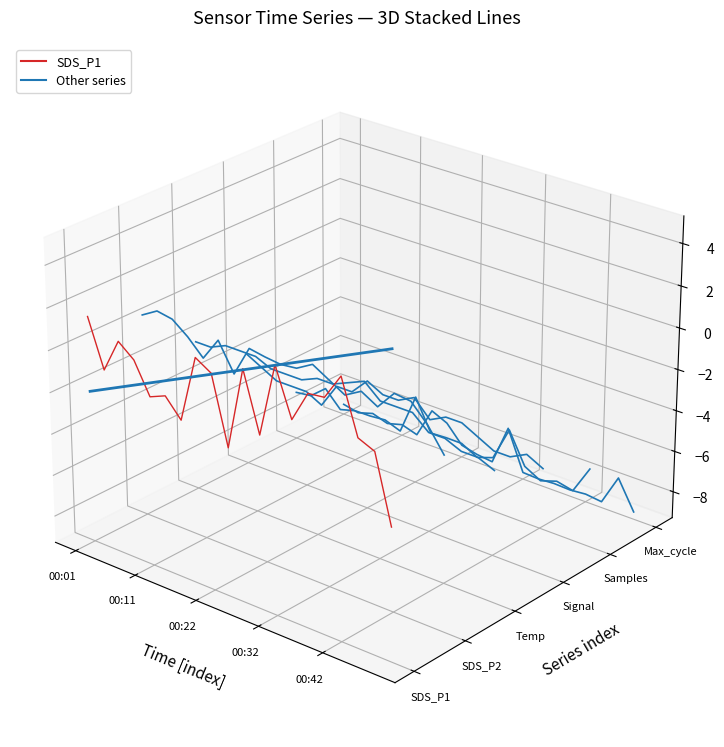

The Signal series shows -0.0 at 12. True or false?

False